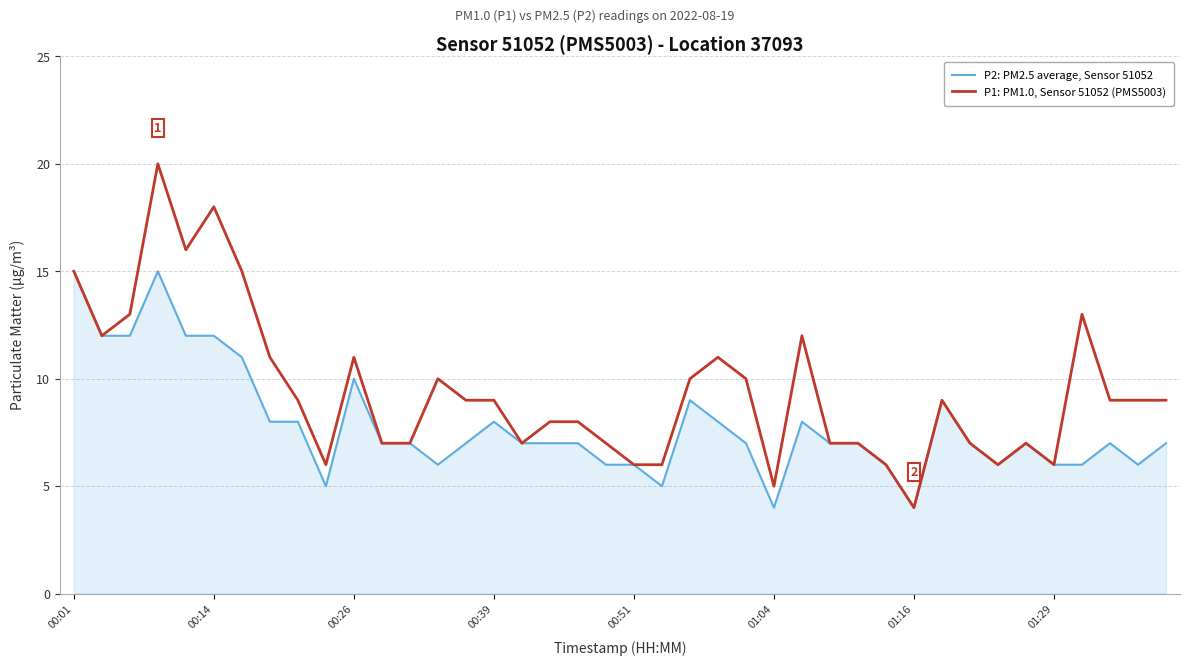

Which series has the widest spread of values?

P1: PM1.0, Sensor 51052 (PMS5003)